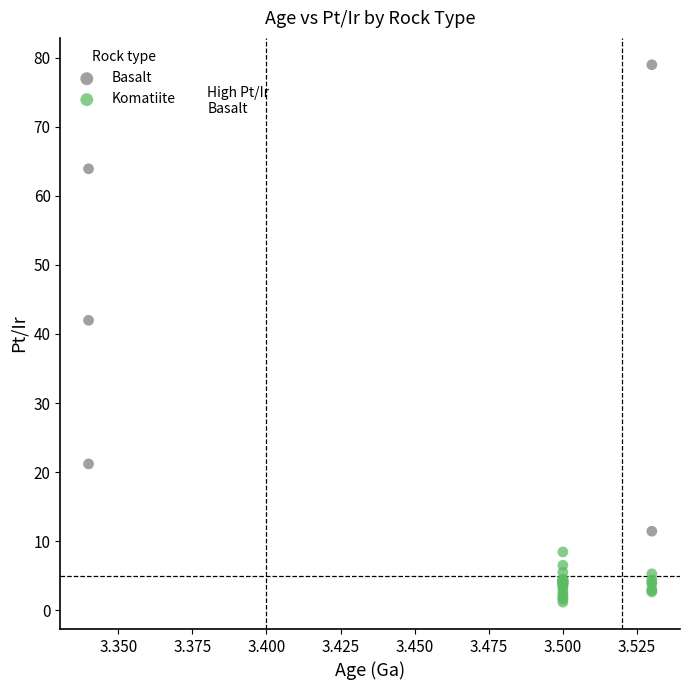

Which series reaches the maximum Y coordinate?

Basalt